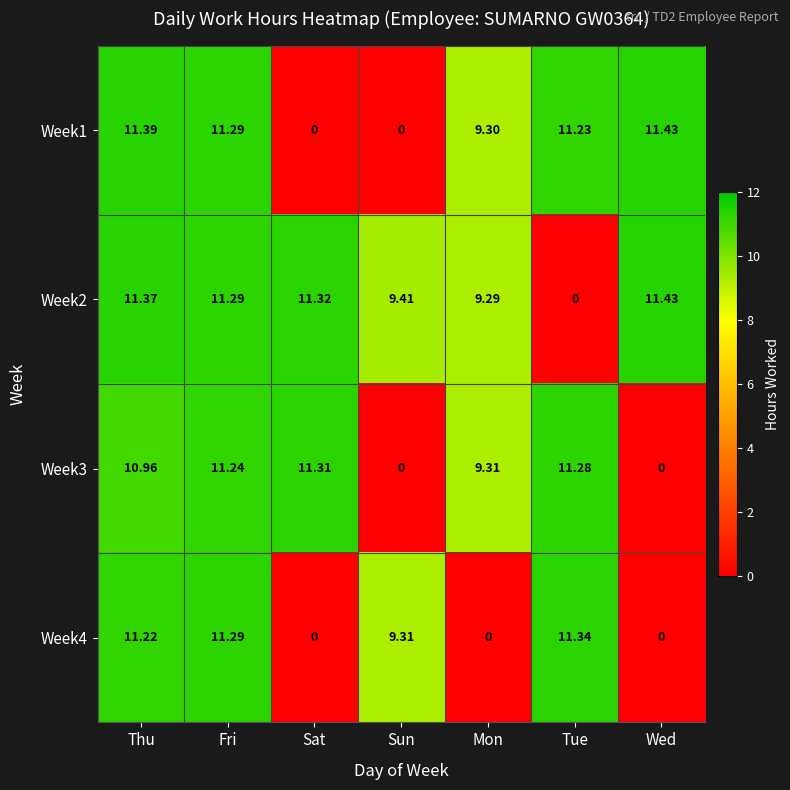

At which label does Week4 first exceed 9?

Thu